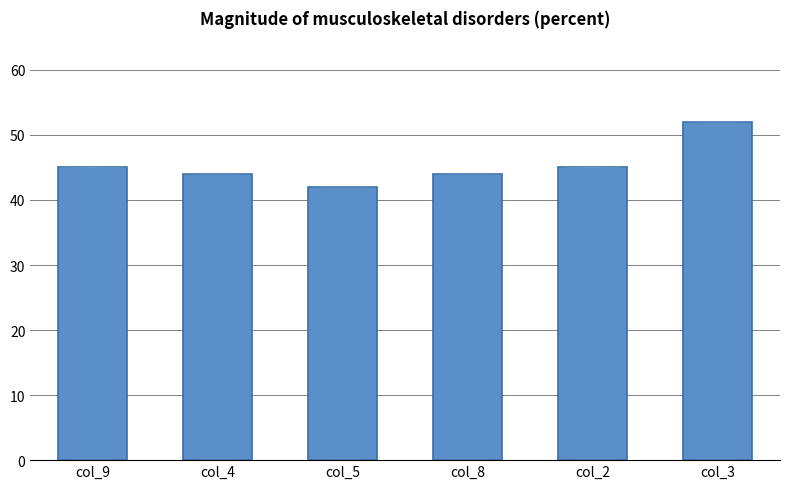

What is the approximate value at col_5, to the nearest 5?

40